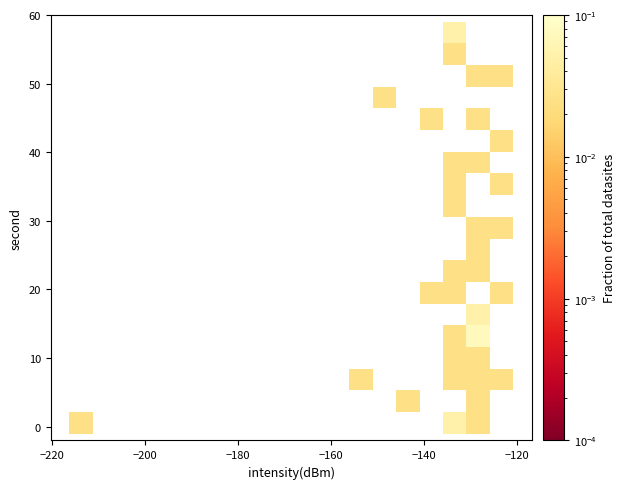

What is the range of Y values (max minus min)?

58